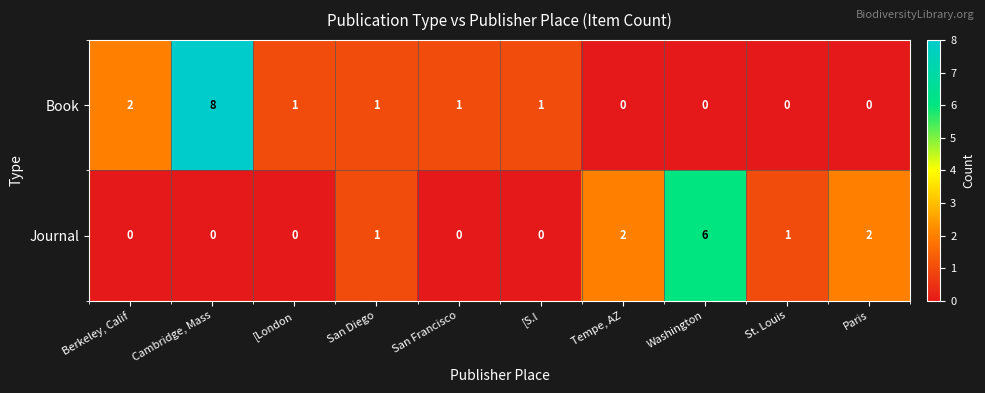

At which label is Book closest to 4?

Berkeley, Calif